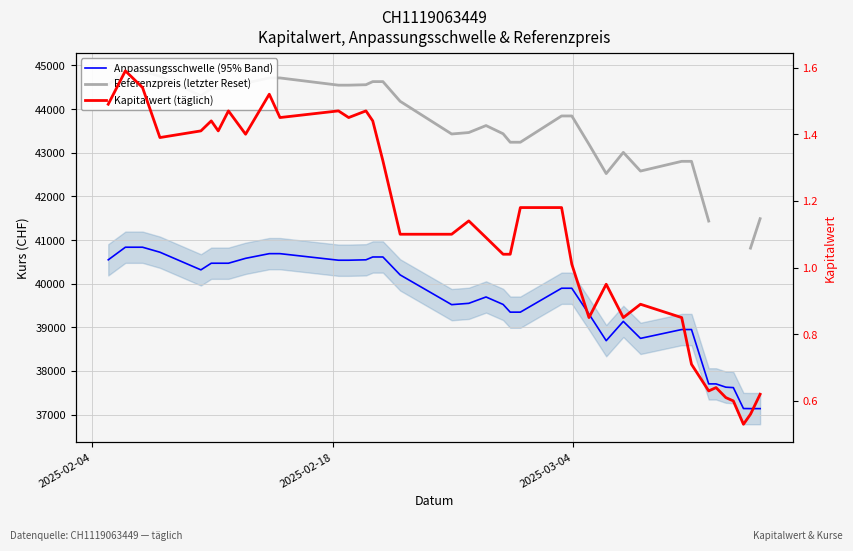

True or false: Referenzpreis (letzter Reset) and Anpassungsschwelle (95% Band) intersect in this chart.

False